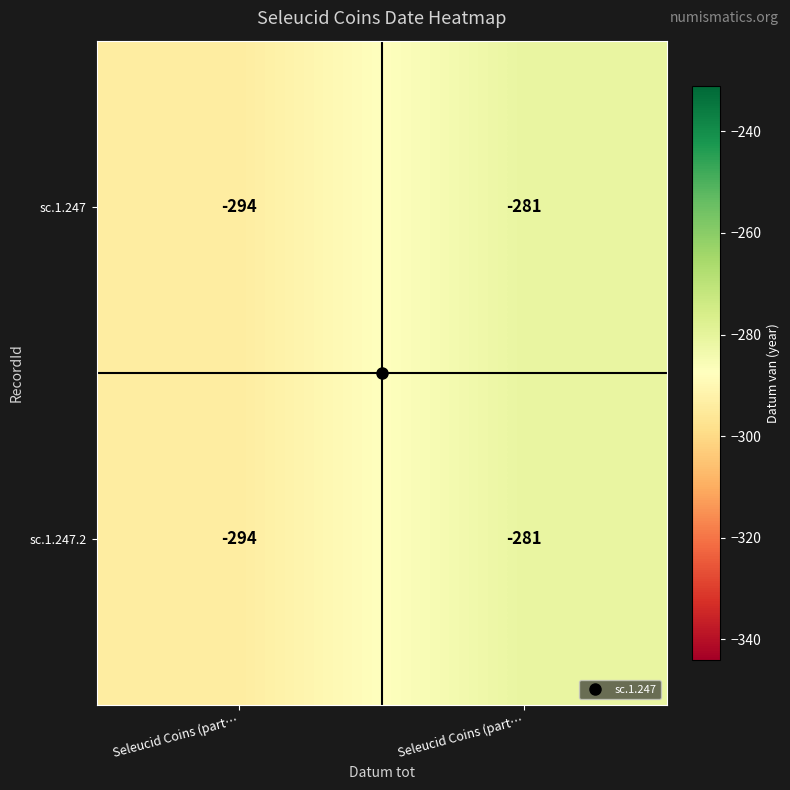

Reading left to right, transcribe all the data shown in this chart.

sc.1.247: Seleucid Coins (part…=-294	Seleucid Coins (part…=-281
sc.1.247.2: Seleucid Coins (part…=-294	Seleucid Coins (part…=-281